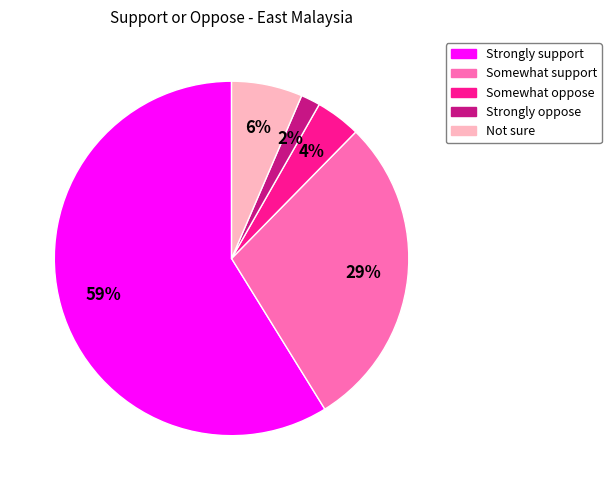

The Somewhat support slice represents 29% of the pie. True or false?

True